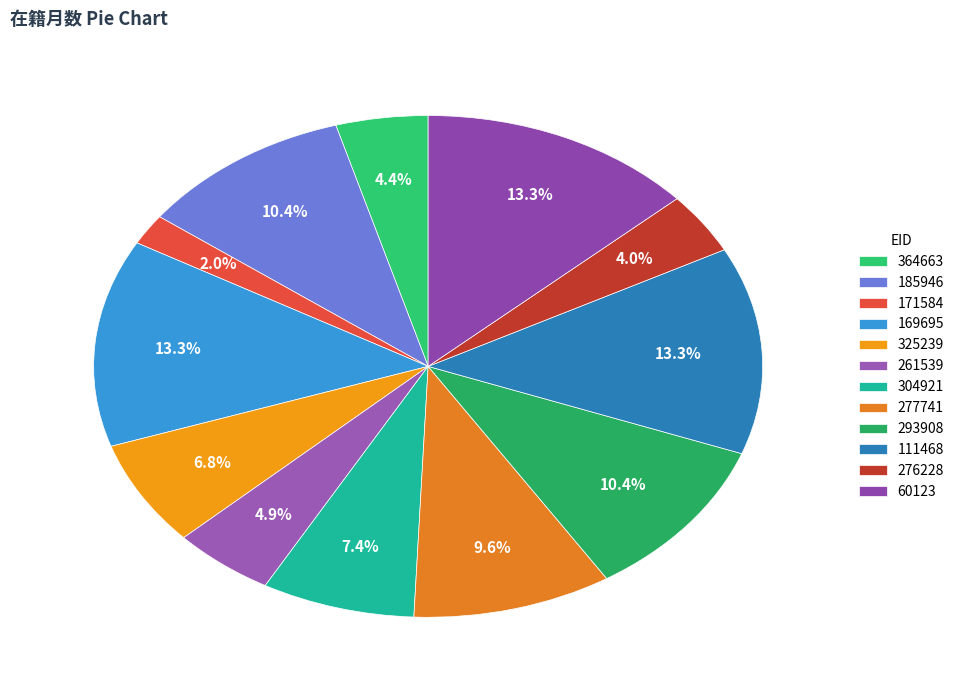

Does 169695 account for over 50% of the chart?

No